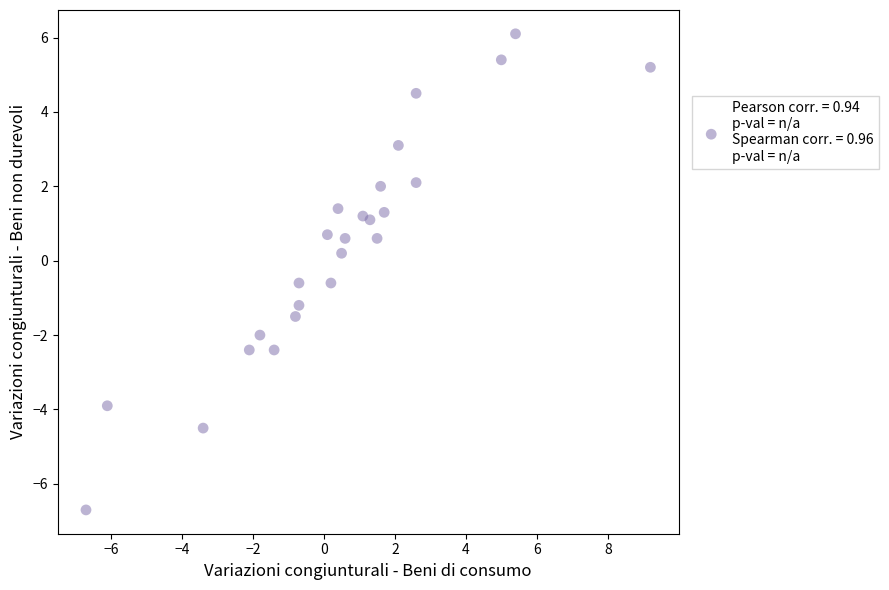

What is the range of Y values (max minus min)?

12.8